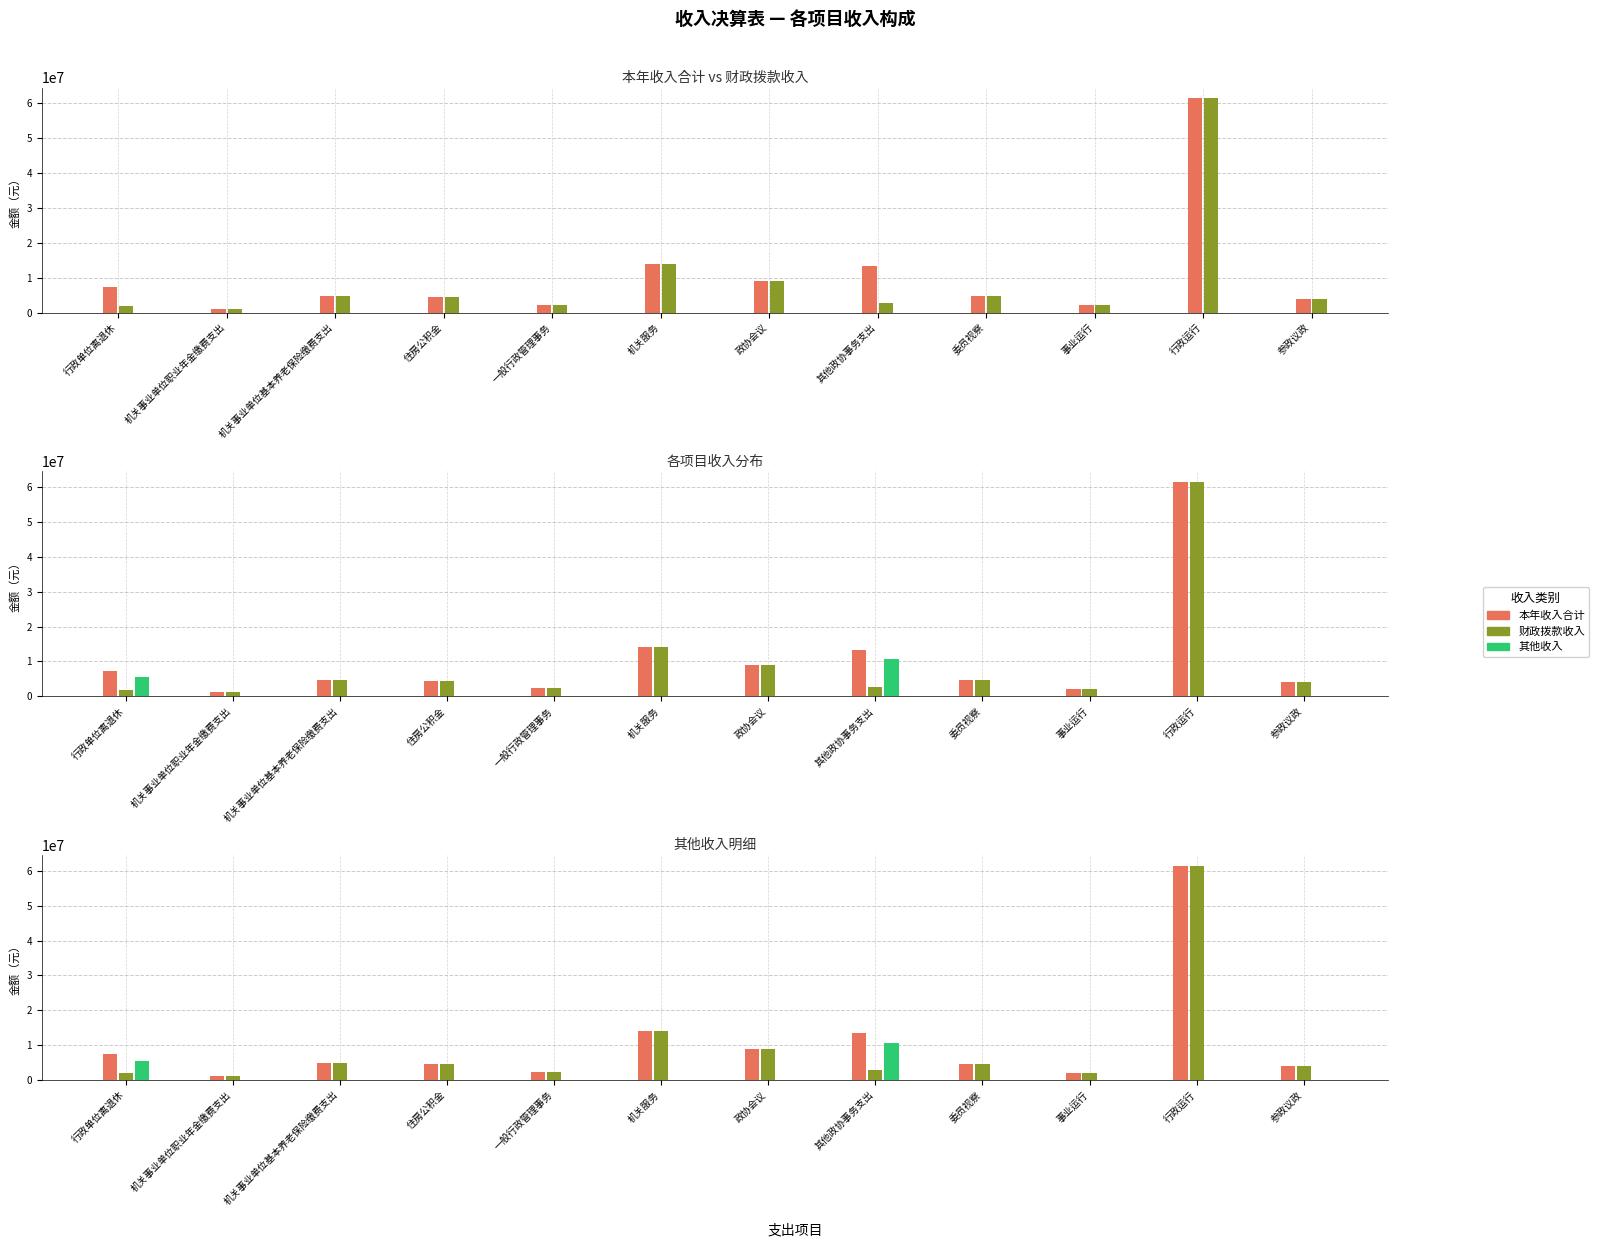

What is the label of the 12th bar from the left?

参政议政